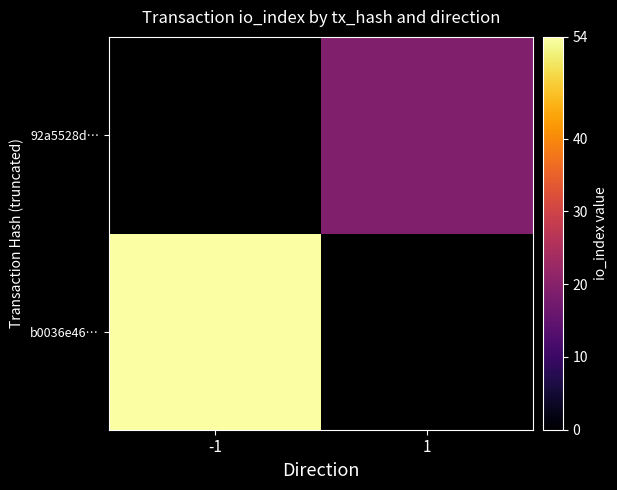

The 92a5528d… series shows 19.0 at 1. True or false?

True